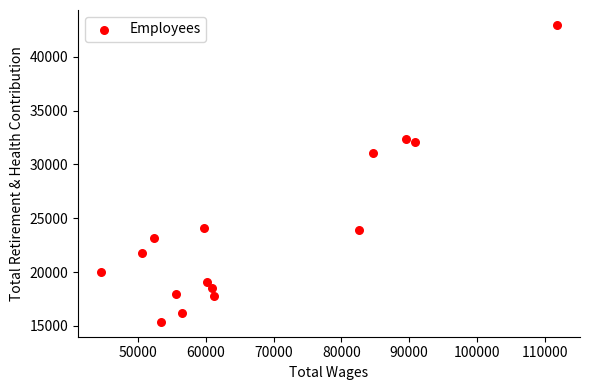

What Y value in the scatter plot is closest to 29167?

31037